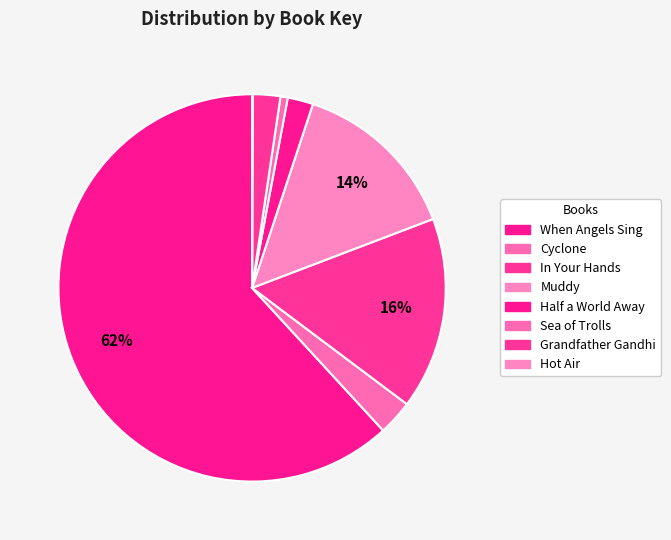

Between Hot Air and In Your Hands, which is larger?

In Your Hands